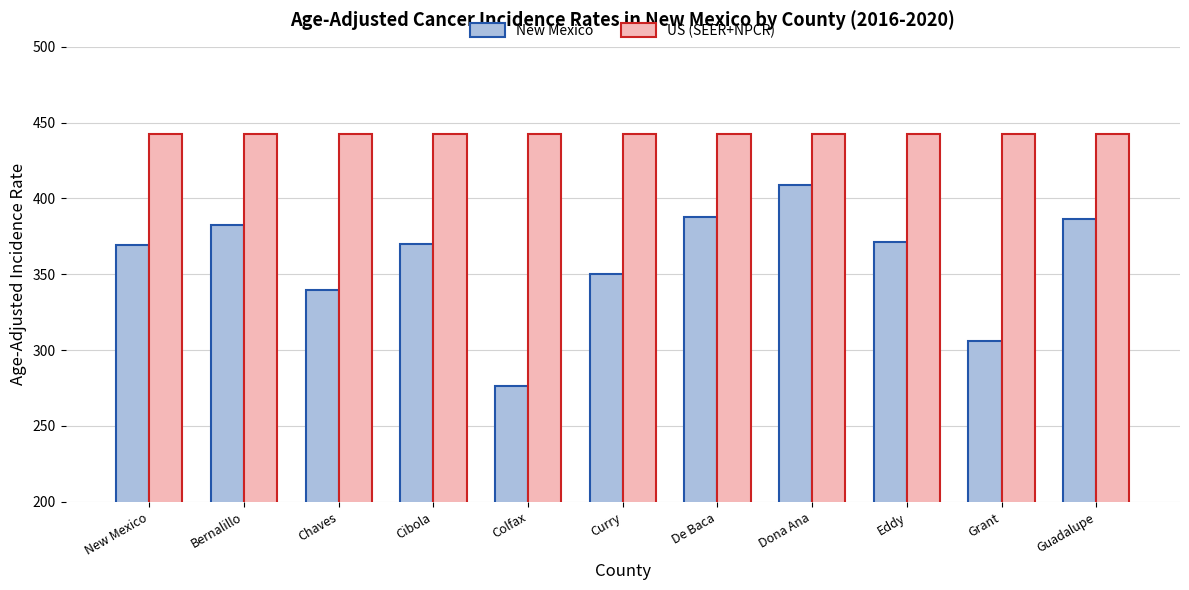

How many bars are there in each group?

2